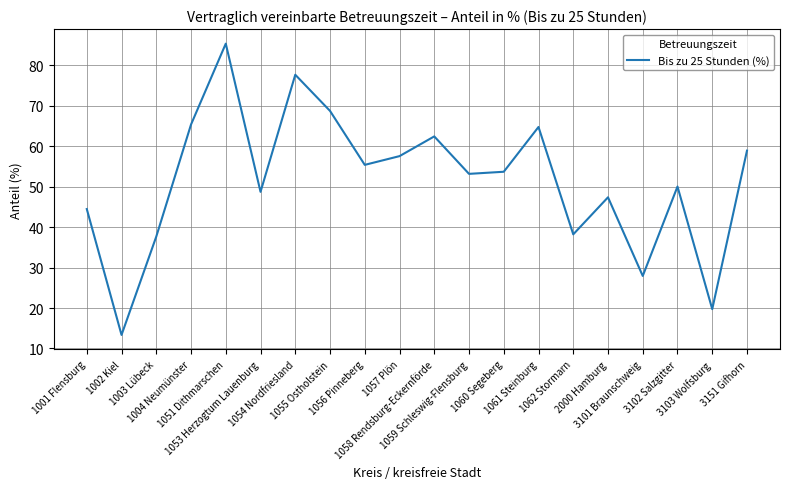

What is the greatest value displayed?

85.3